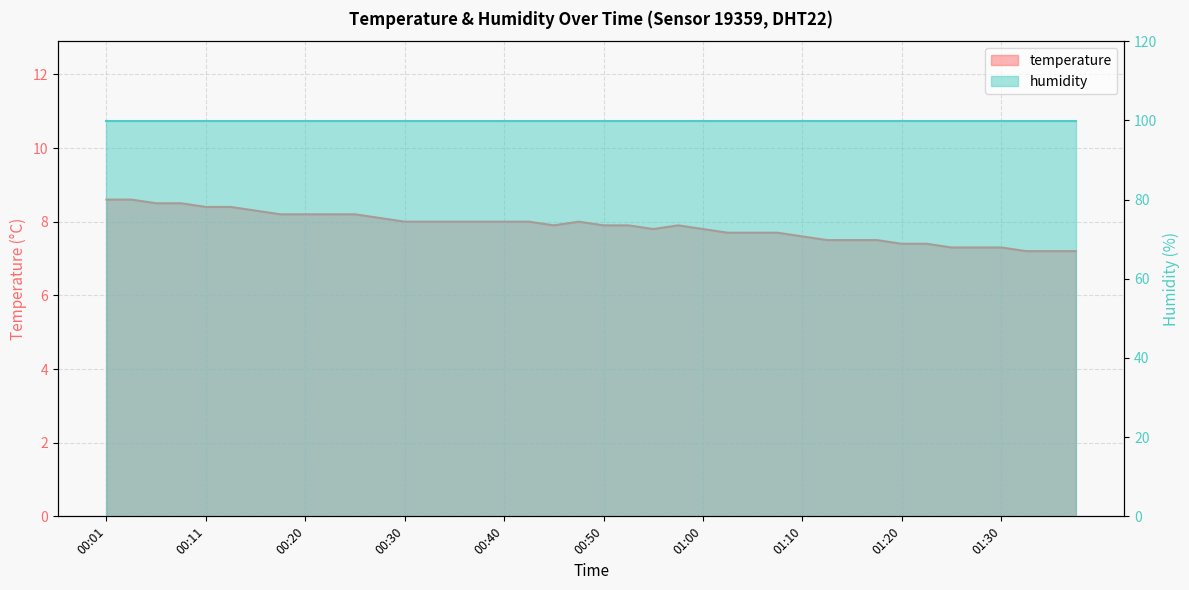

Reading left to right, what are all the values shown in this chart?

00:01=8.6	00:03=8.6	00:06=8.5	00:08=8.5	00:11=8.4	00:13=8.4	00:16=8.3	00:18=8.2	00:20=8.2	00:23=8.2	00:25=8.2	00:28=8.1	00:30=8.0	00:33=8.0	00:35=8.0	00:38=8.0	00:40=8.0	00:43=8.0	00:45=7.9	00:48=8.0	00:50=7.9	00:53=7.9	00:55=7.8	00:58=7.9	01:00=7.8	01:03=7.7	01:05=7.7	01:08=7.7	01:10=7.6	01:12=7.5	01:15=7.5	01:17=7.5	01:20=7.4	01:22=7.4	01:25=7.3	01:27=7.3	01:30=7.3	01:32=7.2	01:35=7.2	01:37=7.2